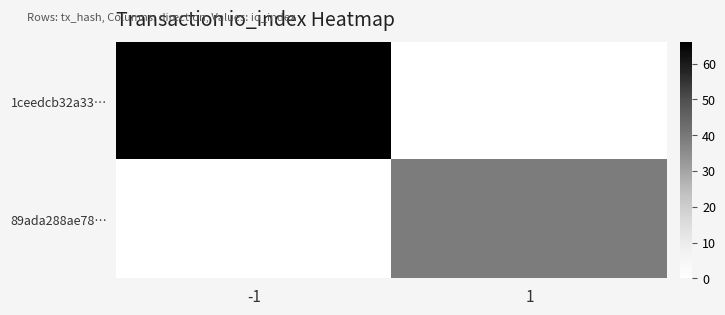

Reading left to right, list all the values displayed in this chart.

1ceedcb32a33…: -1=66	1=0
89ada288ae78…: -1=0	1=39